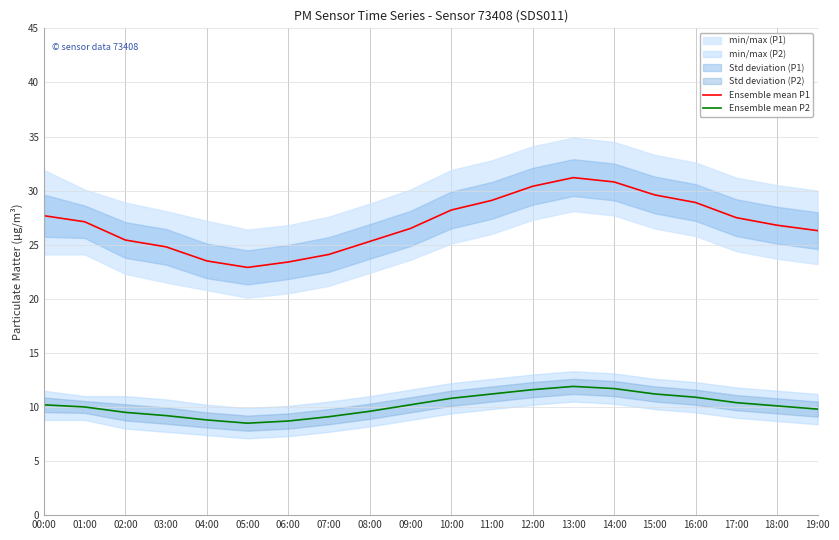

True or false: Ensemble mean P1 has more than 2 interior local peaks.

False